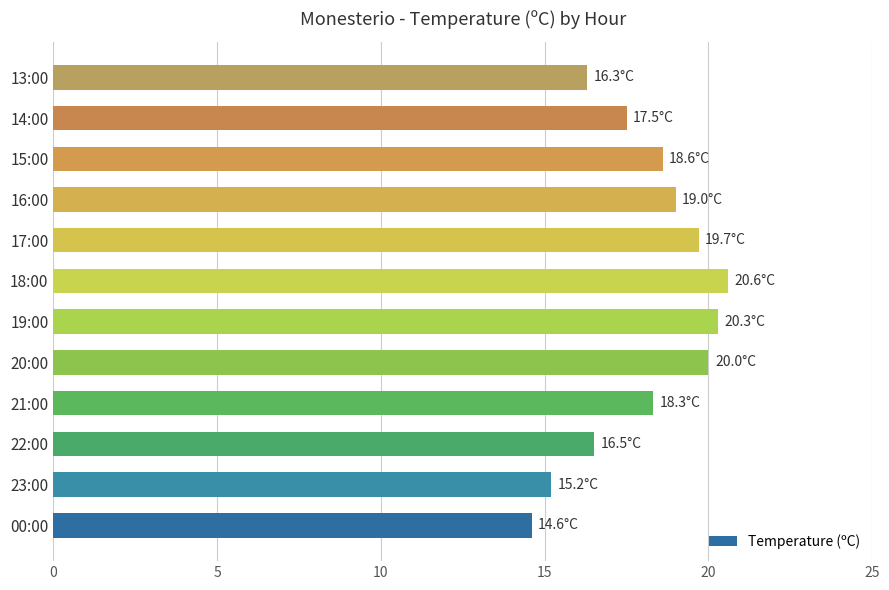

Count the number of values greater than 18.

7